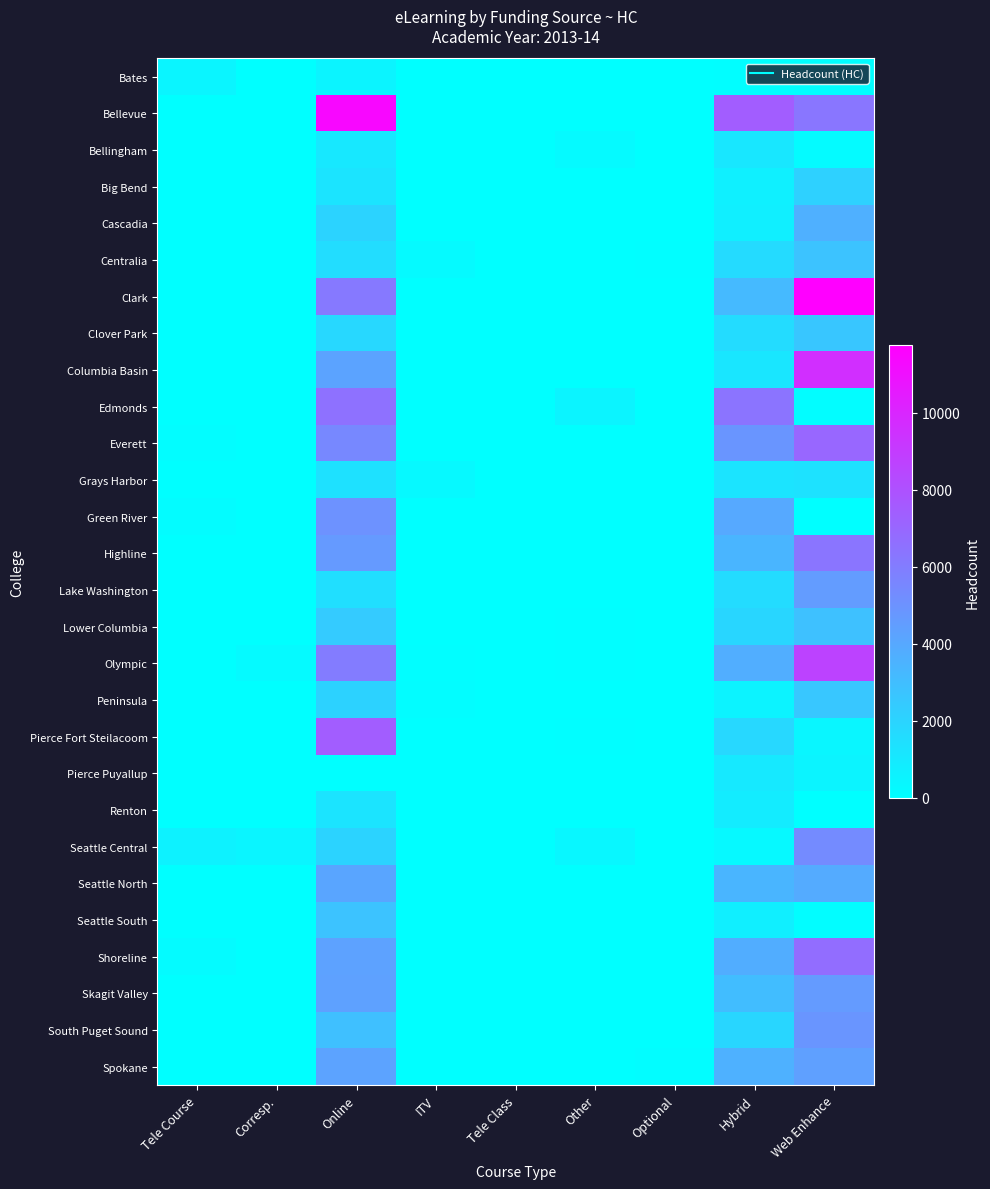

Which has a higher value, Web Enhance or Other?

Web Enhance